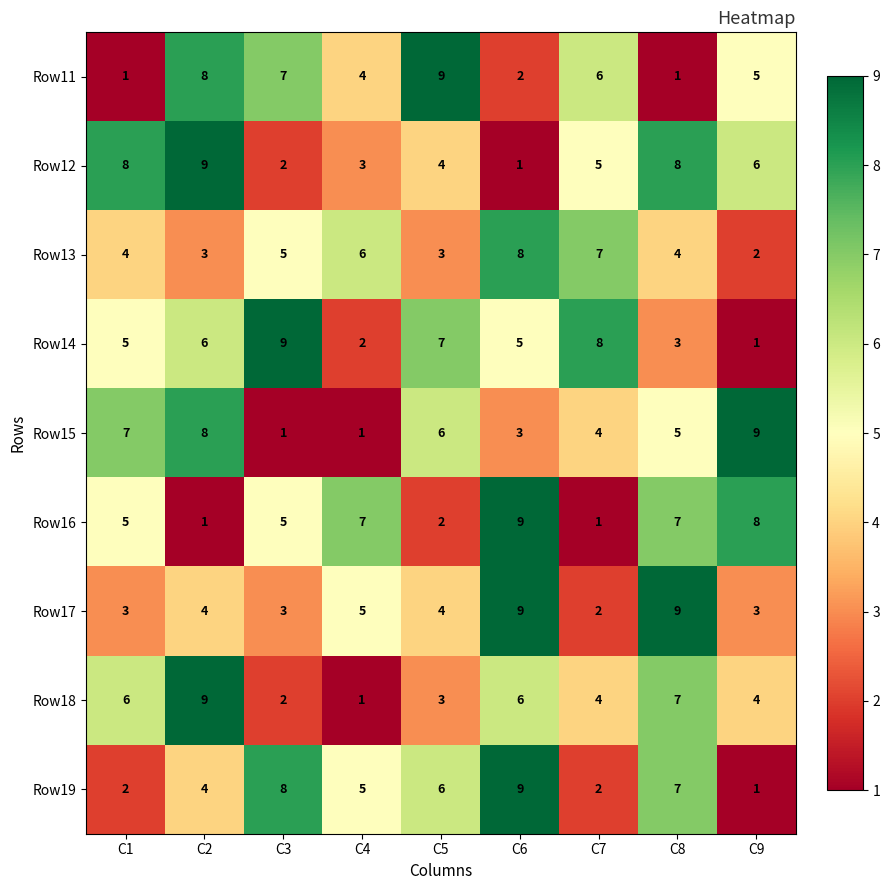

Which category has the lowest value in the Row13 series?

C9